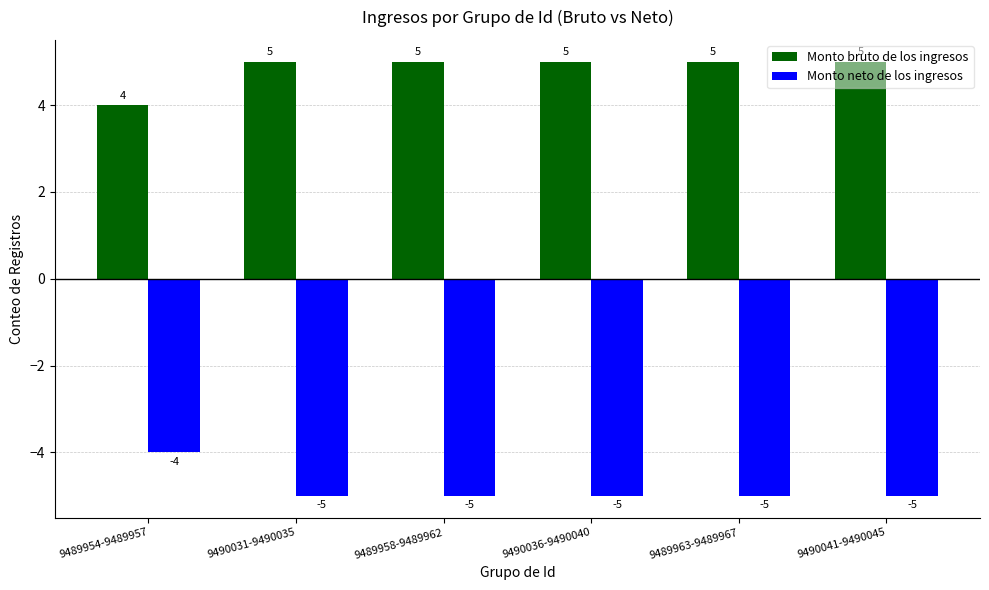

What is the sum of the Monto bruto de los ingresos values at 9489954-9489957 and 9489963-9489967?

9